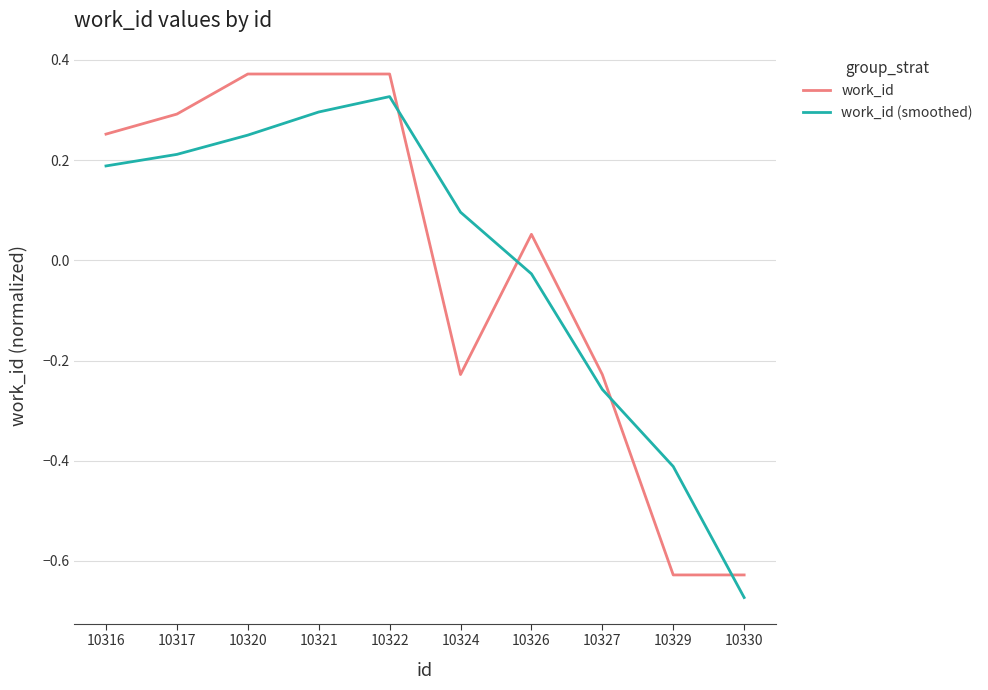

What is the total value across all series at 10324?

-0.1